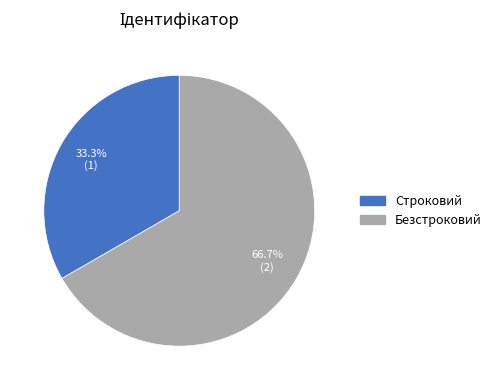

How many slices are in this pie chart?

2